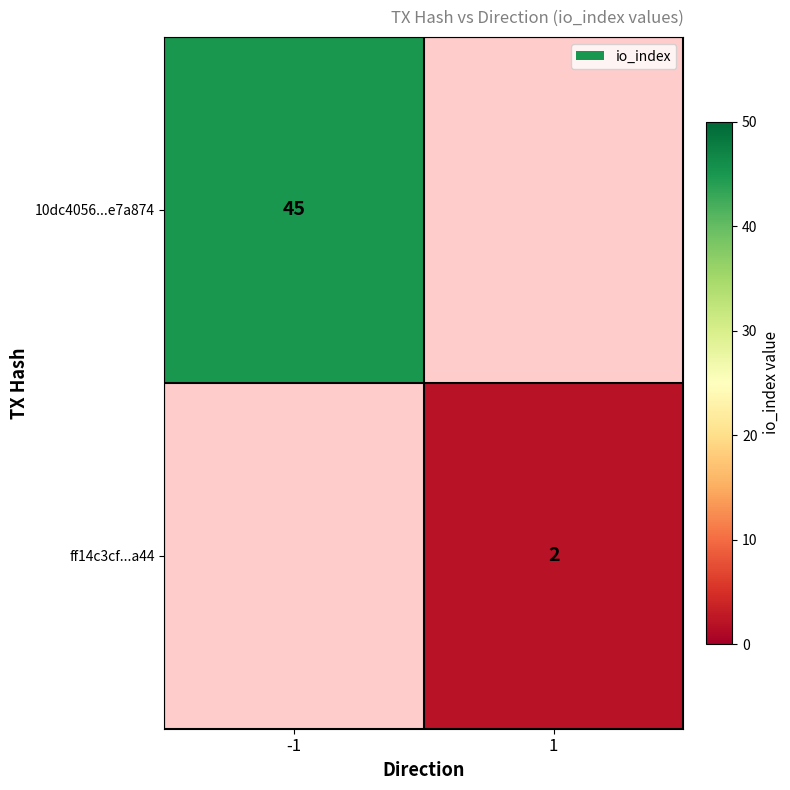

Is it true that 10dc4056...e7a874 equals 20 at -1?

False